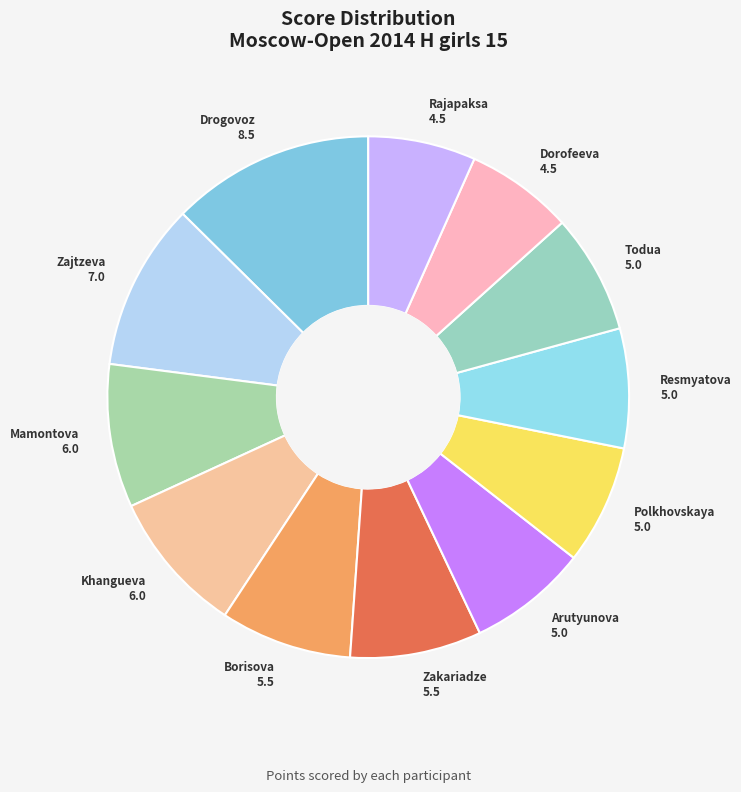

Which category has the biggest portion of the pie?

Drogovoz 8.5